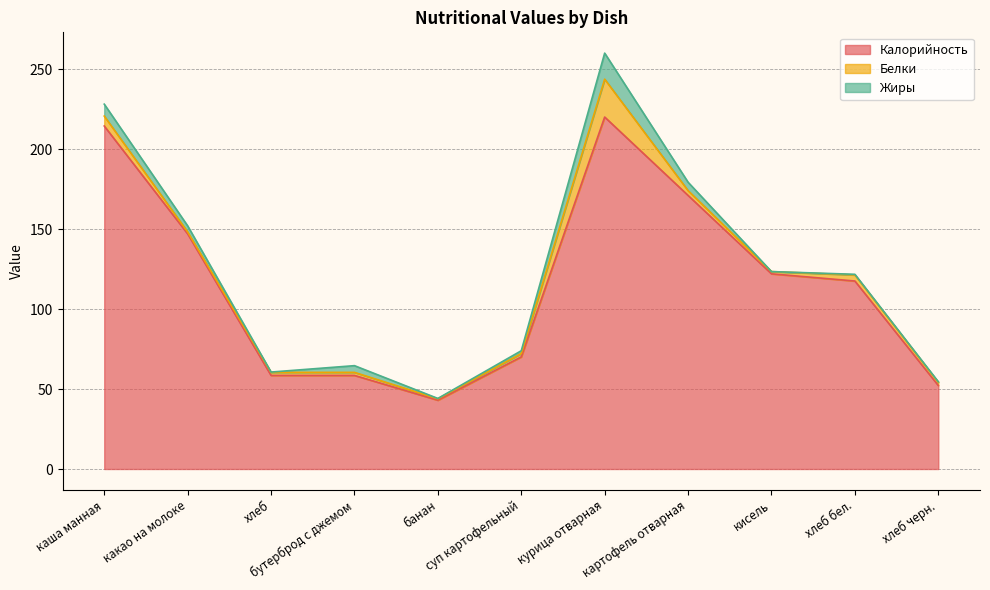

True or false: Калорийность has more than 0 interior local peaks.

True